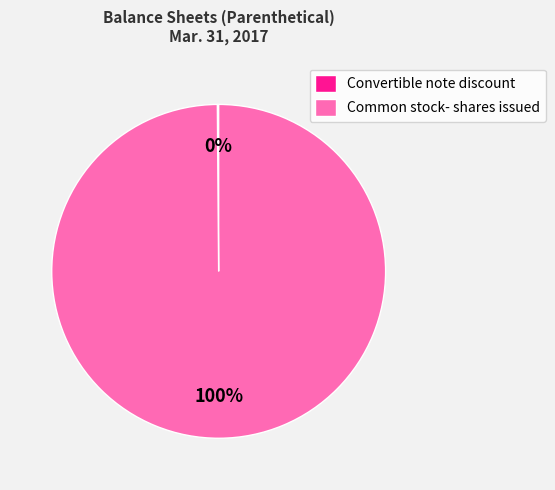

Which slice represents more than half of the pie?

Common stock- shares issued